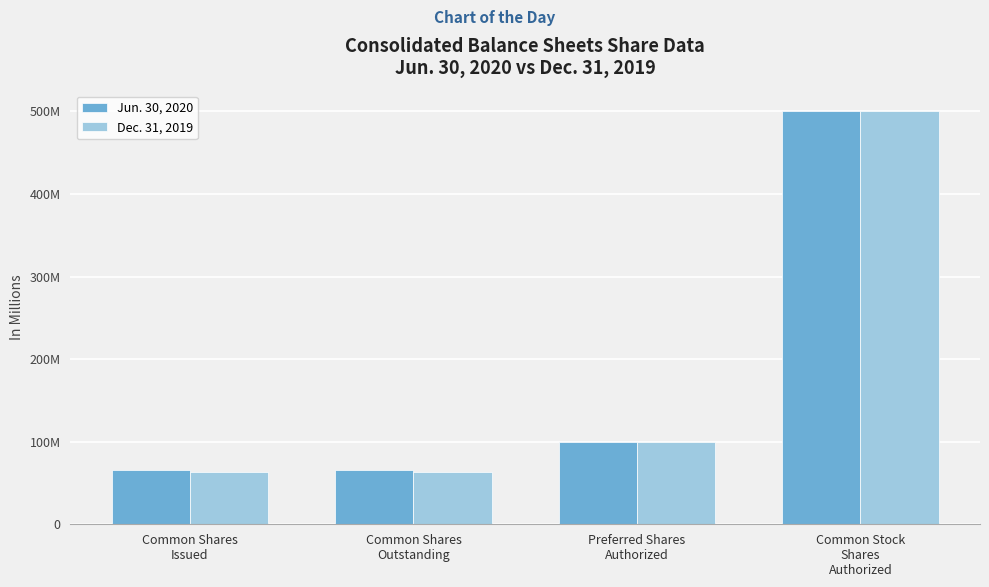

Reading left to right, transcribe all the data shown in this chart.

Jun. 30, 2020: Common Shares
Issued=66220664	Common Shares
Outstanding=66220664	Preferred Shares
Authorized=100000000	Common Stock
Shares
Authorized=500000000
Dec. 31, 2019: Common Shares
Issued=63061781	Common Shares
Outstanding=63061781	Preferred Shares
Authorized=100000000	Common Stock
Shares
Authorized=500000000